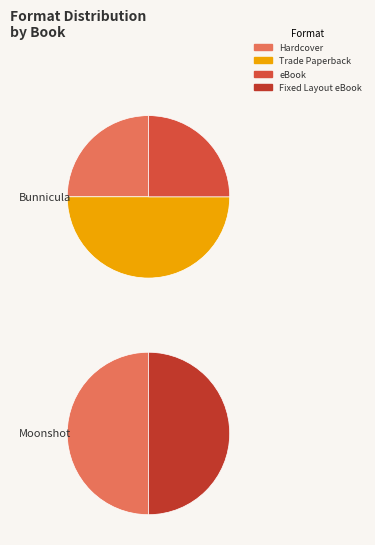

To the nearest percent, what percentage of the pie is Bunnicula?

50%